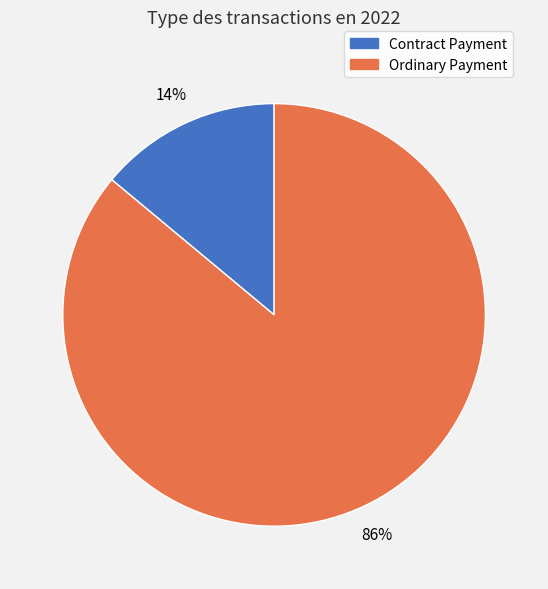

The Ordinary Payment slice represents 86% of the pie. True or false?

True